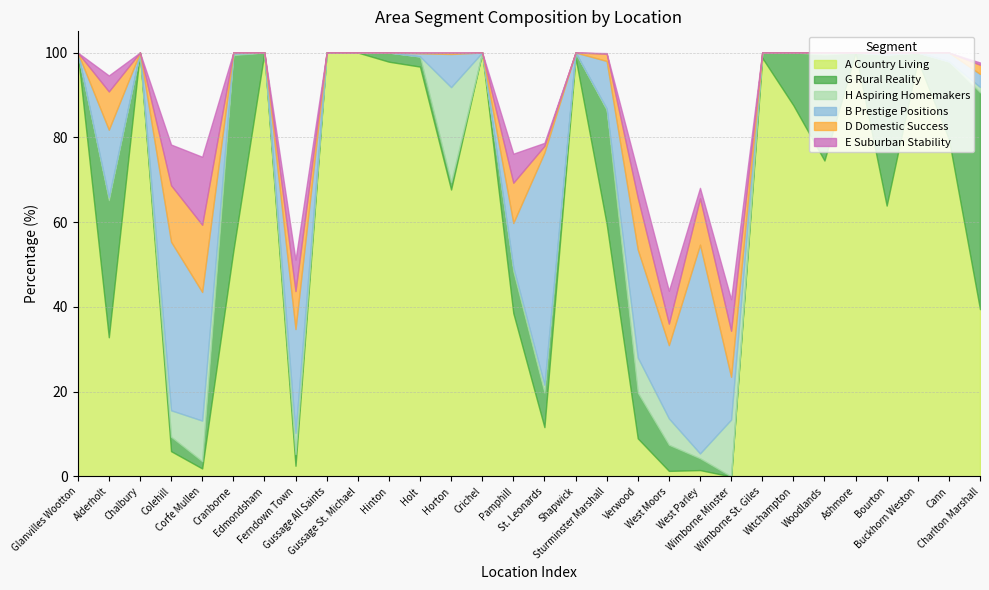

Reading right to left, list all the values displayed in this chart.

A Country Living: Charlton Marshall=39.5	Cann=79.6	Buckhorn Weston=98.2	Bourton=63.9	Ashmore=100.0	Woodlands=74.5	Witchampton=87.6	Wimborne St. Giles=98.8	Wimborne Minster=0.0	West Parley=1.5	West Moors=1.3	Verwood=9.0	Sturminster Marshall=59.6	Shapwick=98.8	St. Leonards=11.6	Pamphill=38.6	Crichel=100.0	Horton=67.7	Holt=96.7	Hinton=97.8	Gussage St. Michael=100.0	Gussage All Saints=100.0	Ferndown Town=2.5	Edmondsham=100.0	Cranborne=53.1	Corfe Mullen=1.9	Colehill=6.0	Chalbury=100.0	Alderholt=32.8	Glanvilles Wootton=100.0
G Rural Reality: Charlton Marshall=51.2	Cann=18.3	Buckhorn Weston=1.8	Bourton=35.6	Ashmore=0.0	Woodlands=25.0	Witchampton=12.4	Wimborne St. Giles=1.2	Wimborne Minster=0.0	West Parley=2.8	West Moors=6.2	Verwood=10.8	Sturminster Marshall=26.9	Shapwick=1.2	St. Leonards=8.1	Pamphill=9.8	Crichel=0.0	Horton=1.7	Holt=2.4	Hinton=2.2	Gussage St. Michael=0.0	Gussage All Saints=0.0	Ferndown Town=2.8	Edmondsham=0.0	Cranborne=46.3	Corfe Mullen=1.7	Colehill=3.4	Chalbury=0.0	Alderholt=32.3	Glanvilles Wootton=0.0
H Aspiring Homemakers: Charlton Marshall=1.3	Cann=0.0	Buckhorn Weston=0.0	Bourton=0.0	Ashmore=0.0	Woodlands=0.5	Witchampton=0.0	Wimborne St. Giles=0.0	Wimborne Minster=13.4	West Parley=1.1	West Moors=6.2	Verwood=8.3	Sturminster Marshall=0.4	Shapwick=0.0	St. Leonards=1.9	Pamphill=1.0	Crichel=0.0	Horton=22.4	Holt=0.0	Hinton=0.0	Gussage St. Michael=0.0	Gussage All Saints=0.0	Ferndown Town=5.0	Edmondsham=0.0	Cranborne=0.3	Corfe Mullen=9.6	Colehill=6.2	Chalbury=0.0	Alderholt=0.7	Glanvilles Wootton=0.0
B Prestige Positions: Charlton Marshall=3.1	Cann=2.1	Buckhorn Weston=0.0	Bourton=0.5	Ashmore=0.0	Woodlands=0.0	Witchampton=0.0	Wimborne St. Giles=0.0	Wimborne Minster=10.1	West Parley=49.2	West Moors=17.3	Verwood=25.5	Sturminster Marshall=11.2	Shapwick=0.0	St. Leonards=54.8	Pamphill=10.5	Crichel=0.0	Horton=7.8	Holt=0.7	Hinton=0.0	Gussage St. Michael=0.0	Gussage All Saints=0.0	Ferndown Town=24.5	Edmondsham=0.0	Cranborne=0.3	Corfe Mullen=30.3	Colehill=39.8	Chalbury=0.0	Alderholt=15.9	Glanvilles Wootton=0.0
D Domestic Success: Charlton Marshall=2.2	Cann=0.0	Buckhorn Weston=0.0	Bourton=0.0	Ashmore=0.0	Woodlands=0.0	Witchampton=0.0	Wimborne St. Giles=0.0	Wimborne Minster=10.9	West Parley=10.9	West Moors=5.1	Verwood=12.2	Sturminster Marshall=1.7	Shapwick=0.0	St. Leonards=1.6	Pamphill=9.5	Crichel=0.0	Horton=0.3	Holt=0.2	Hinton=0.0	Gussage St. Michael=0.0	Gussage All Saints=0.0	Ferndown Town=9.0	Edmondsham=0.0	Cranborne=0.0	Corfe Mullen=15.8	Colehill=13.3	Chalbury=0.0	Alderholt=9.0	Glanvilles Wootton=0.0
E Suburban Stability: Charlton Marshall=0.5	Cann=0.0	Buckhorn Weston=0.0	Bourton=0.0	Ashmore=0.0	Woodlands=0.0	Witchampton=0.0	Wimborne St. Giles=0.0	Wimborne Minster=7.4	West Parley=2.5	West Moors=7.8	Verwood=6.0	Sturminster Marshall=0.1	Shapwick=0.0	St. Leonards=0.7	Pamphill=6.9	Crichel=0.0	Horton=0.0	Holt=0.0	Hinton=0.0	Gussage St. Michael=0.0	Gussage All Saints=0.0	Ferndown Town=7.4	Edmondsham=0.0	Cranborne=0.0	Corfe Mullen=16.0	Colehill=9.6	Chalbury=0.0	Alderholt=3.8	Glanvilles Wootton=0.0